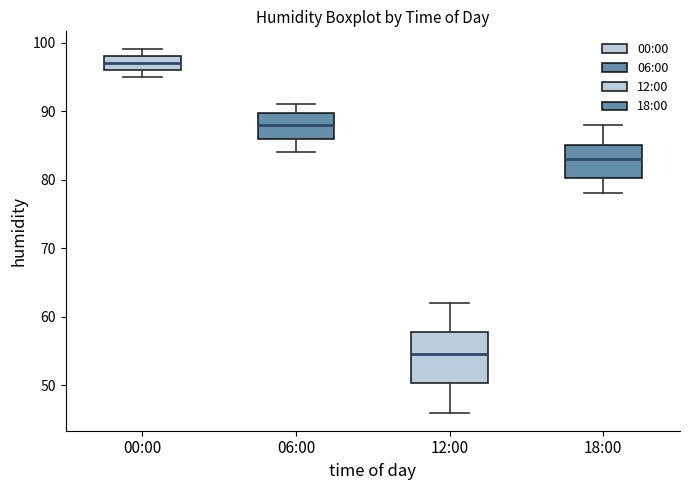

Reading left to right, read every box against the y-axis: the position of its median line, the range the box covers, and the ends of its whiskers. The values are not printed on the chart, so give them approximately, as read against the axis.

00:00: median 97, box 96 to 98, whiskers 95 to 99
06:00: median 88, box 86 to 90, whiskers 84 to 91
12:00: median 55, box 50 to 58, whiskers 46 to 62
18:00: median 83, box 80 to 85, whiskers 78 to 88